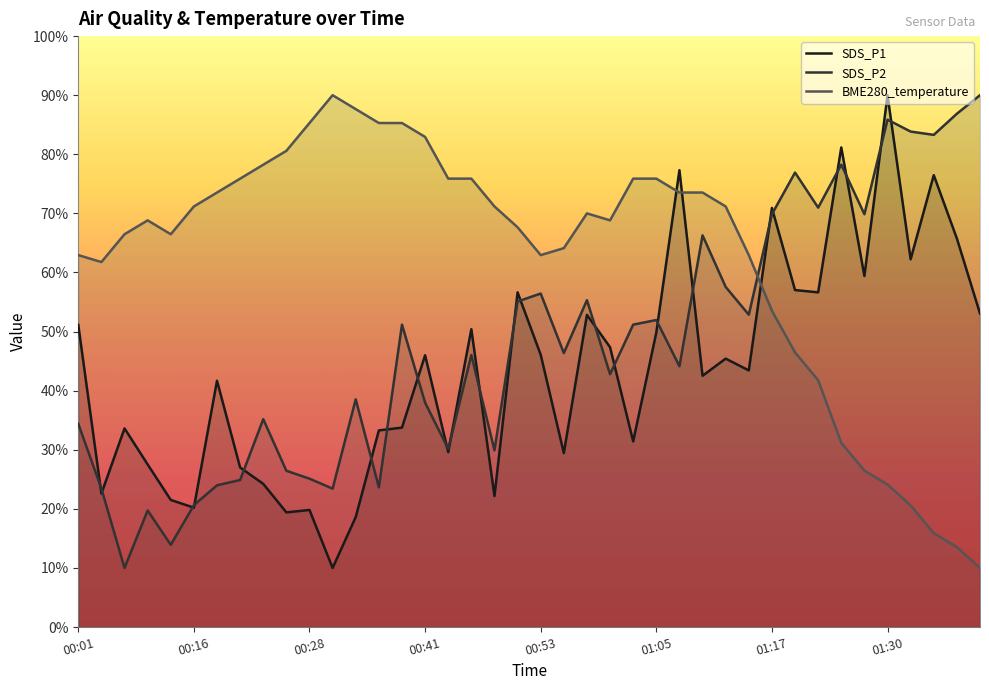

Between which two adjacent categories do BME280_temperature and SDS_P2 first intersect?

01:15 and 01:17